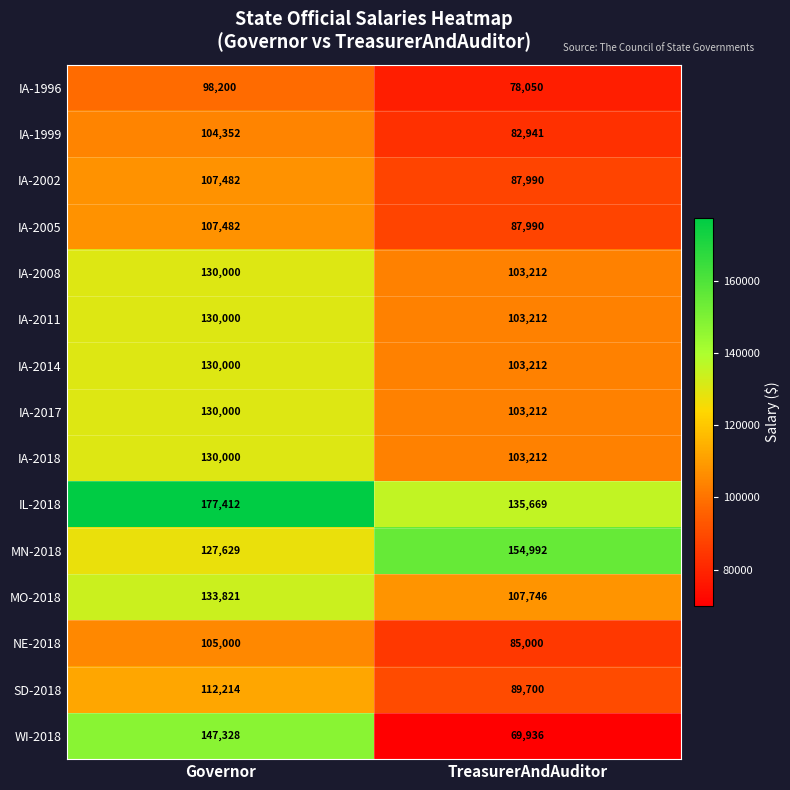

Count the number of categories in the chart.

2